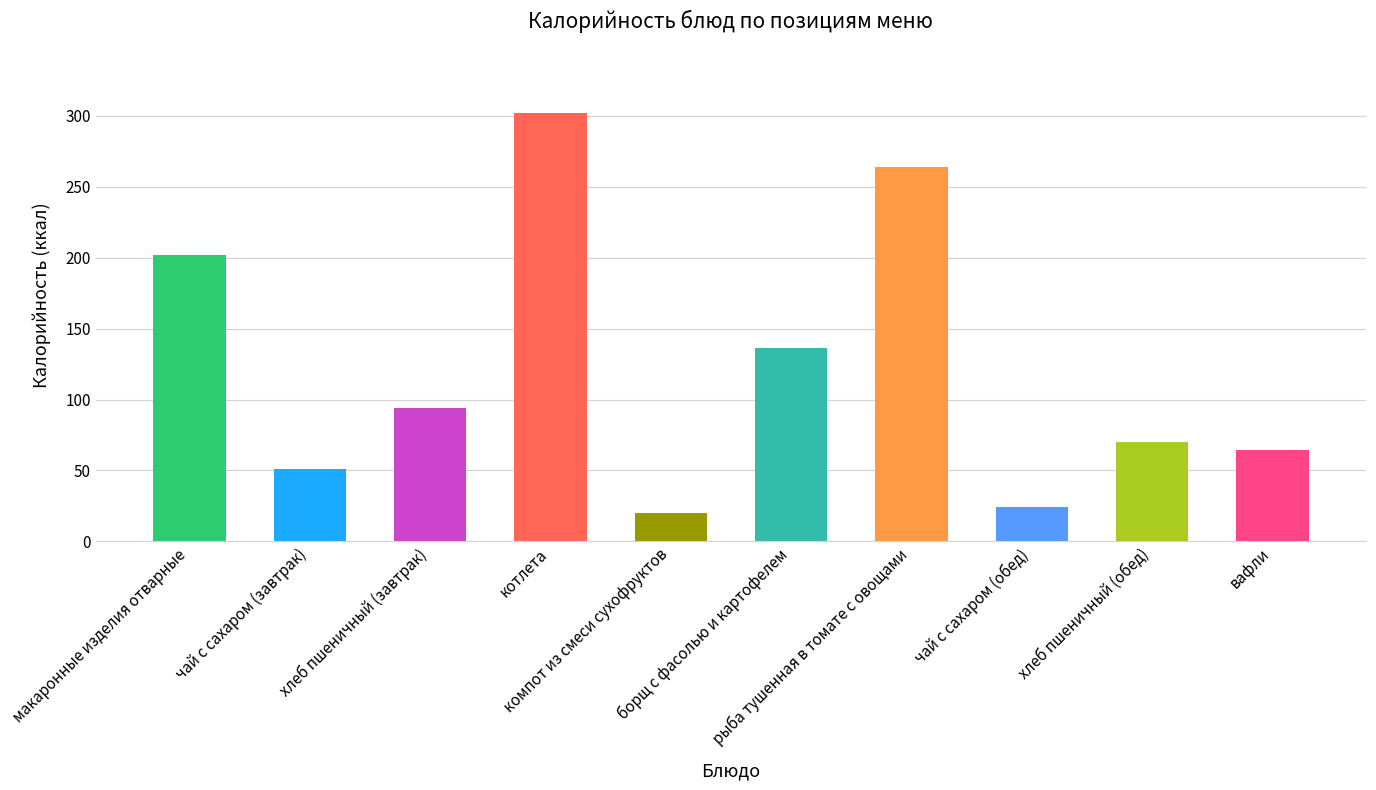

Rank the categories by value from highest to lowest.

котлета, рыба тушенная в томате с овощами, макаронные изделия отварные, борщ с фасолью и картофелем, хлеб пшеничный (завтрак), хлеб пшеничный (обед), вафли, чай с сахаром (завтрак), чай с сахаром (обед), компот из смеси сухофруктов